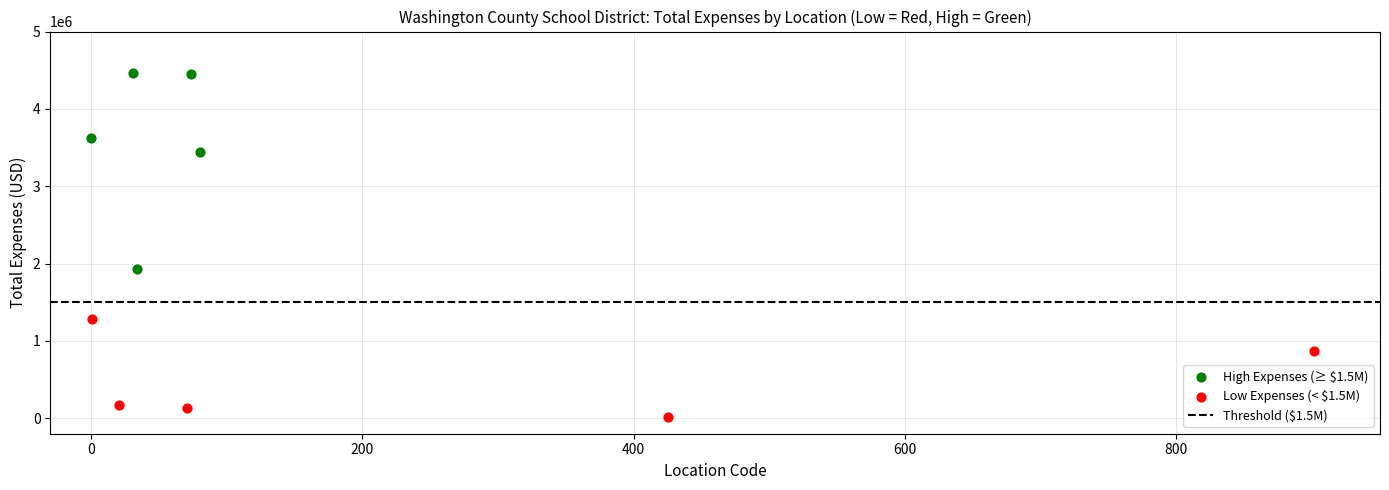

Which series contains the lowest Y value?

Low Expenses (< $1.5M)